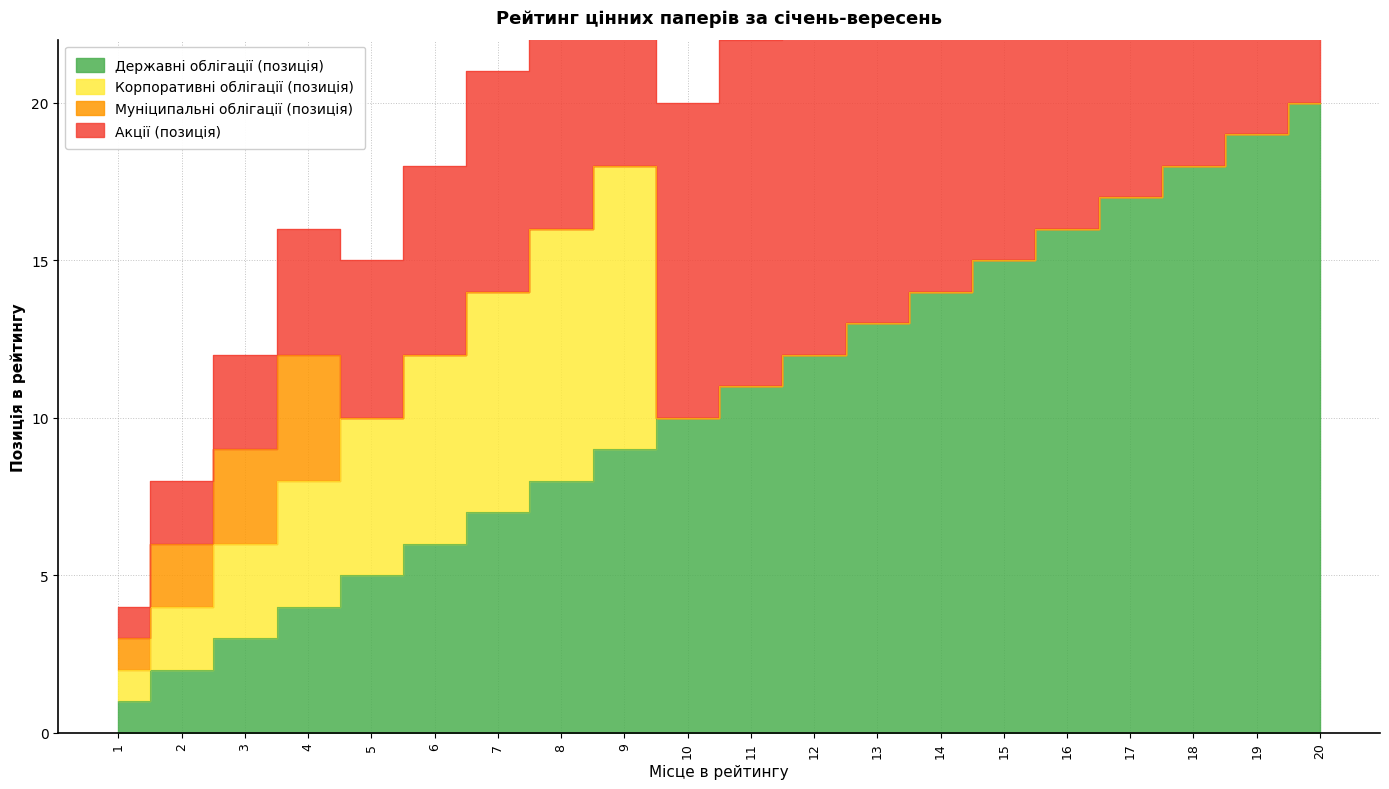

What is the approximate value of Державні облігації (позиція) at 13, to the nearest 10?

10